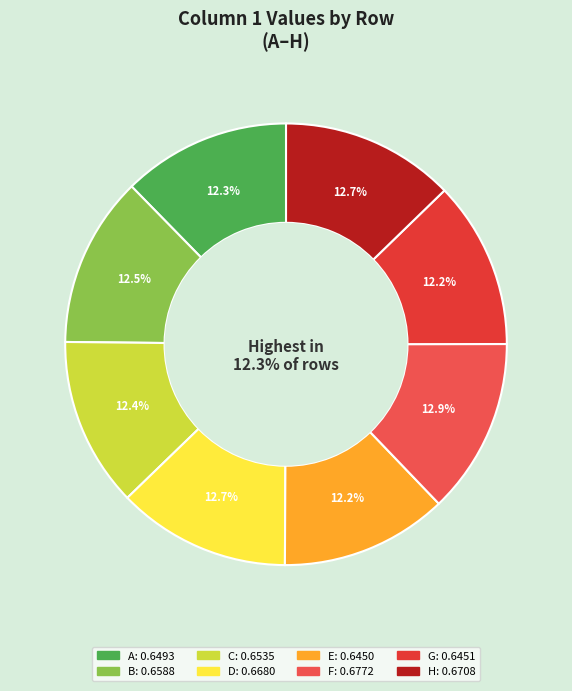

To the nearest percent, what percentage of the pie is F?

13%